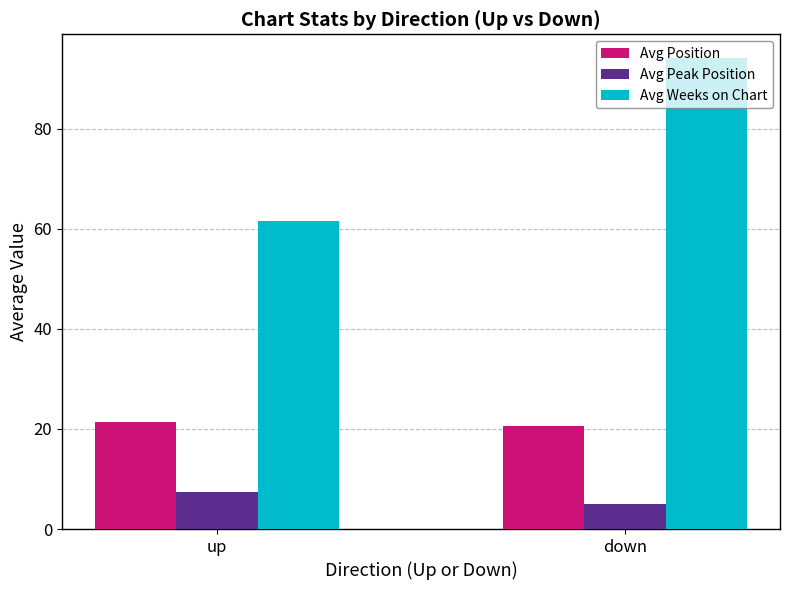

Is it true that Avg Position equals 21.4 at up?

True